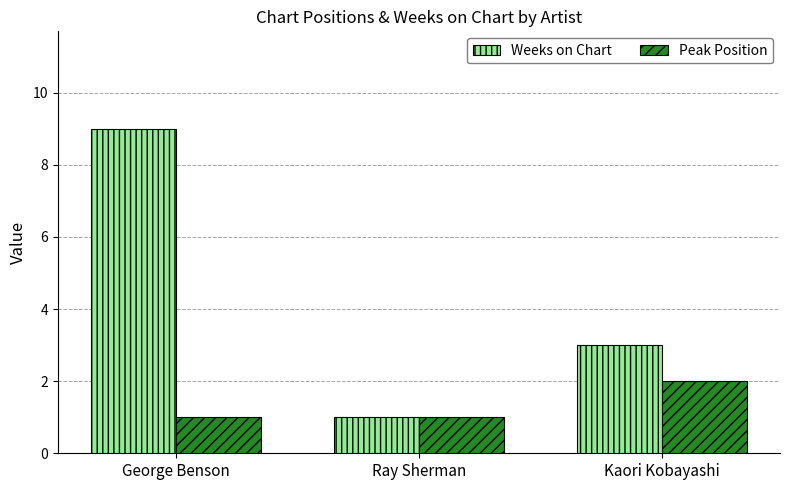

How many bars are there in total?

6